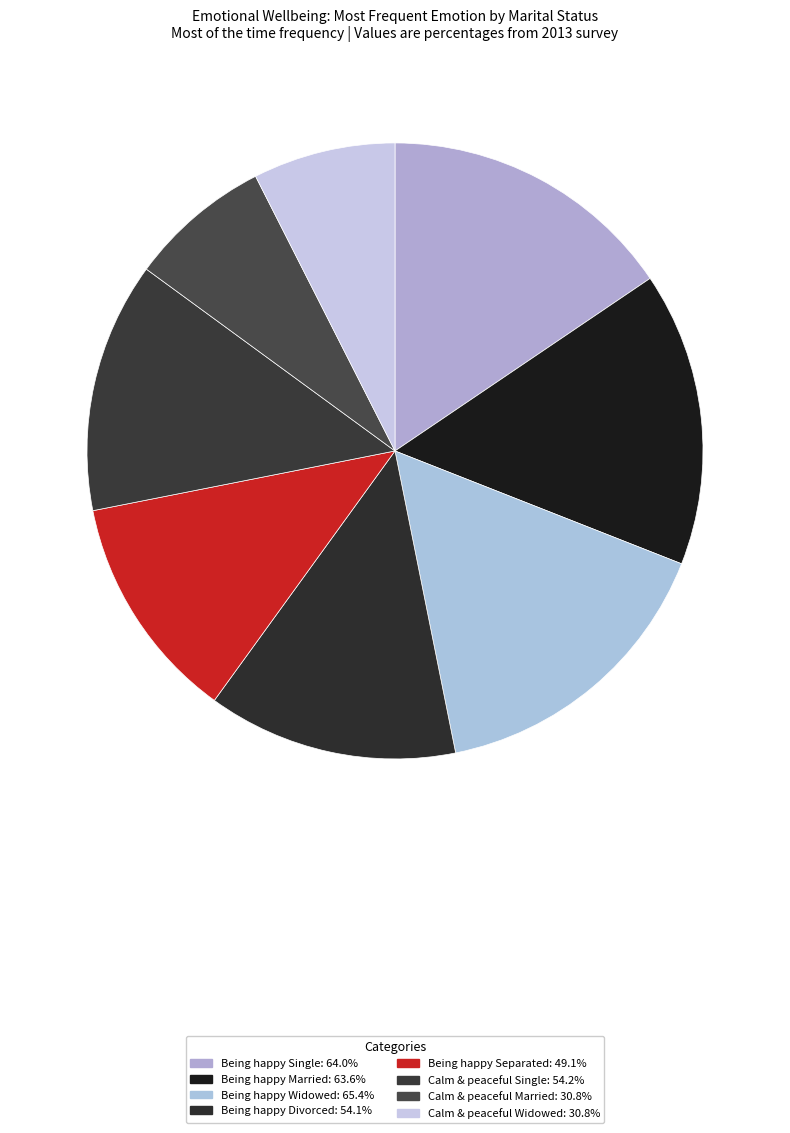

Is there a majority slice in this chart?

No